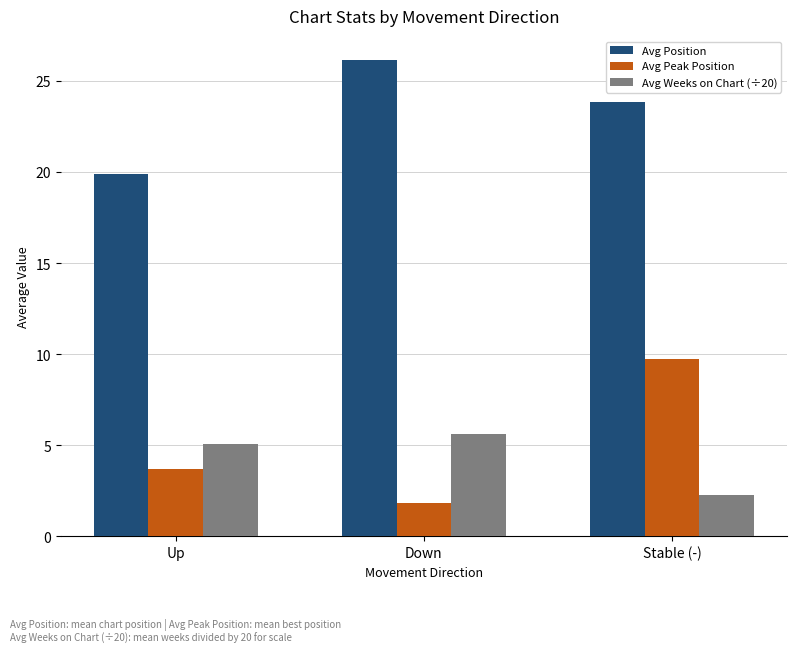

What is the label of the 1st bar from the left?

Up